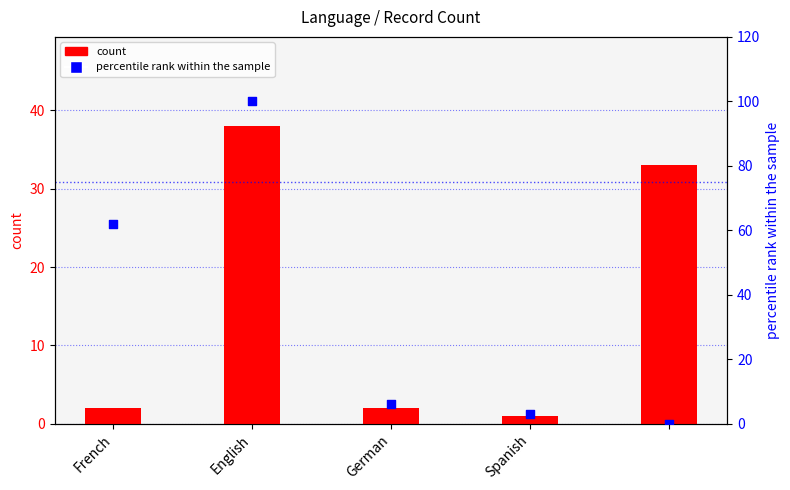

Which series contains the lowest Y value?

percentile rank within the sample